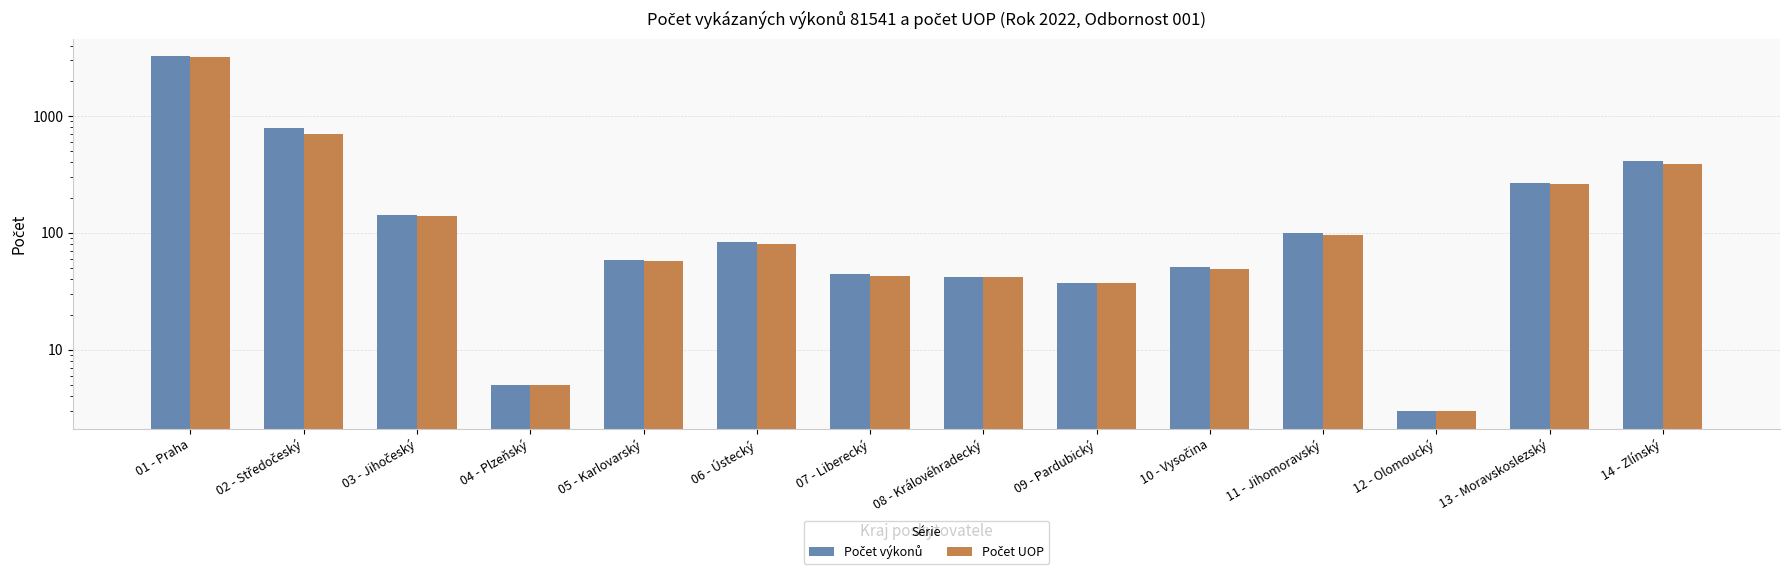

Is the value of Počet UOP at 09 - Pardubický greater than the value of Počet výkonů at 03 - Jihočeský?

No